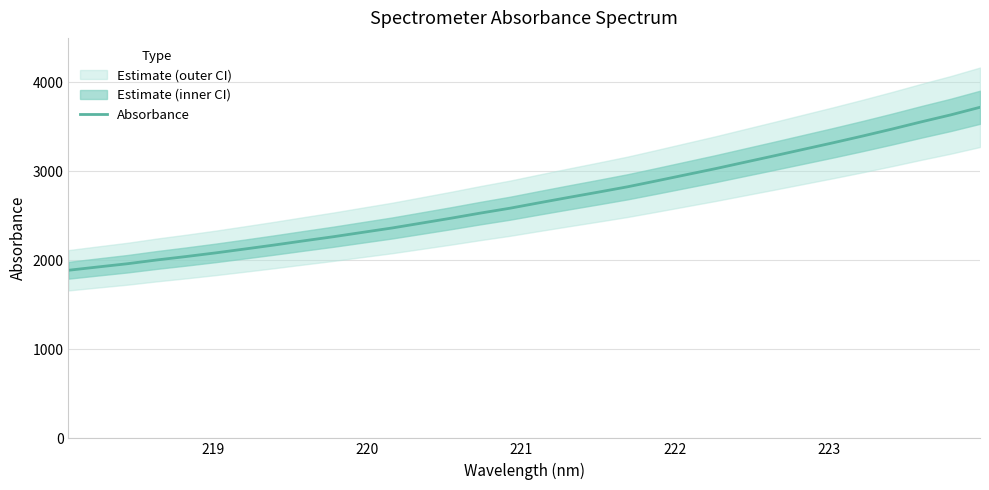

What is the maximum value for Absorbance?

3717.3